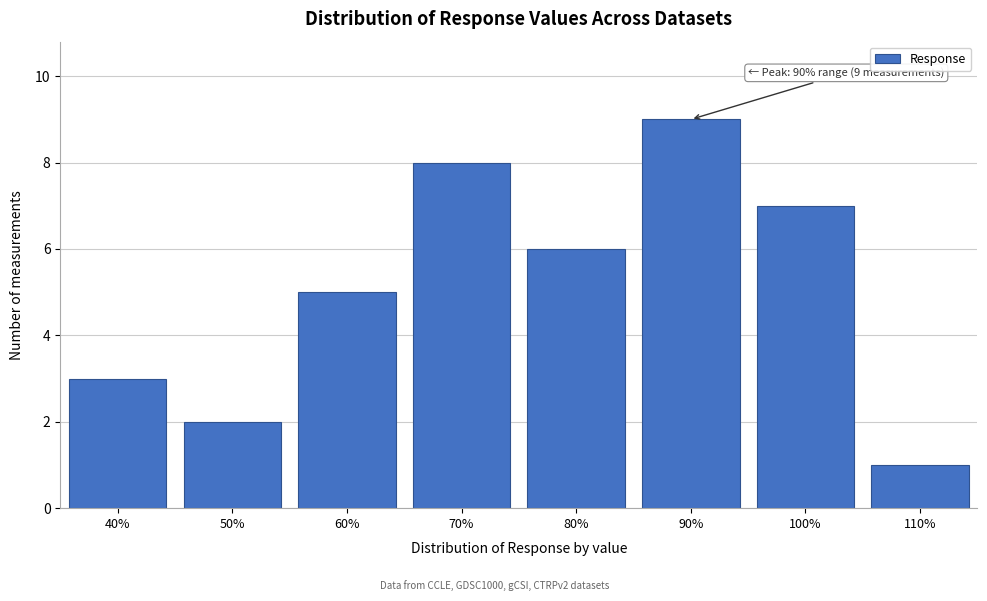

Reading right to left, extract all data points from this chart.

1	7	9	6	8	5	2	3